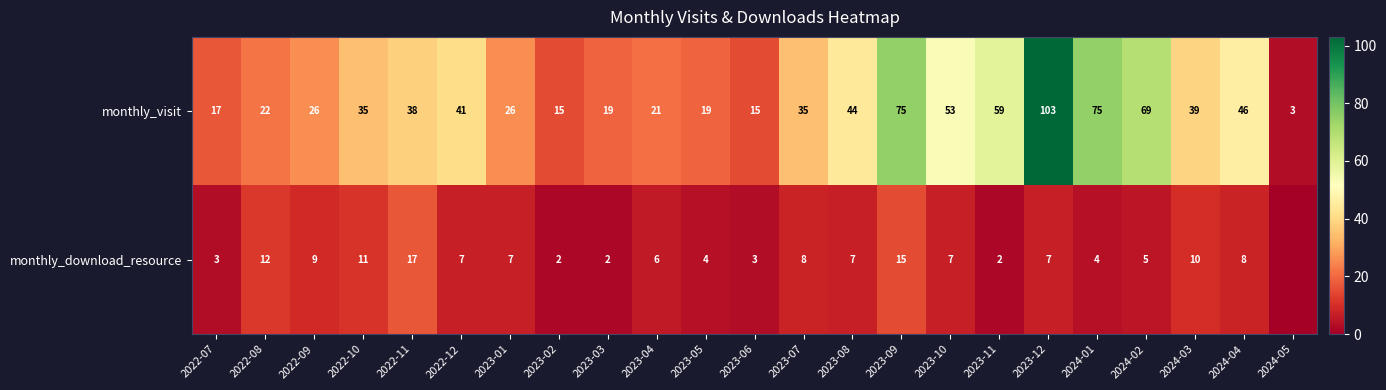

At which category is the sum across all series the highest?

2023-12